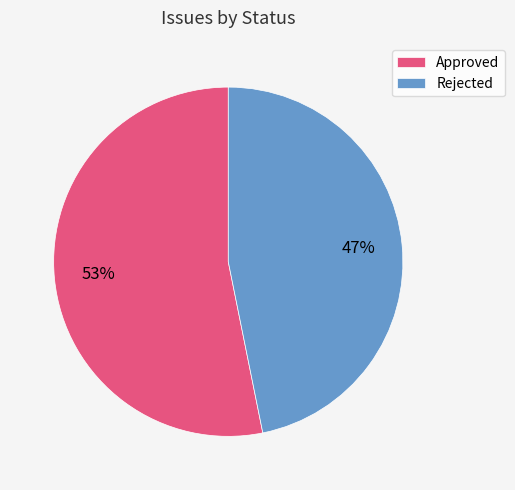

Rank the categories by value from highest to lowest.

Approved, Rejected